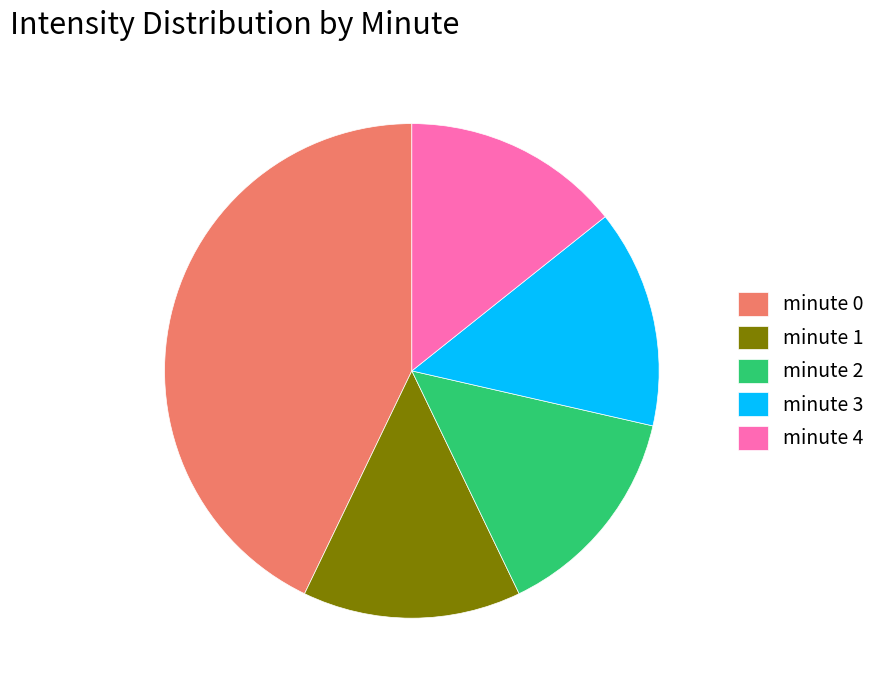

Which slice is the largest?

minute 0